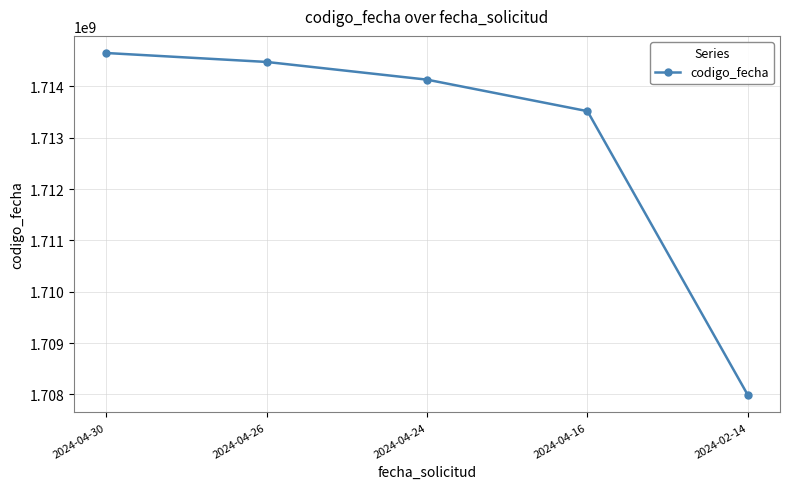

True or false: the data shows 1713518536 at 2024-04-16.

True